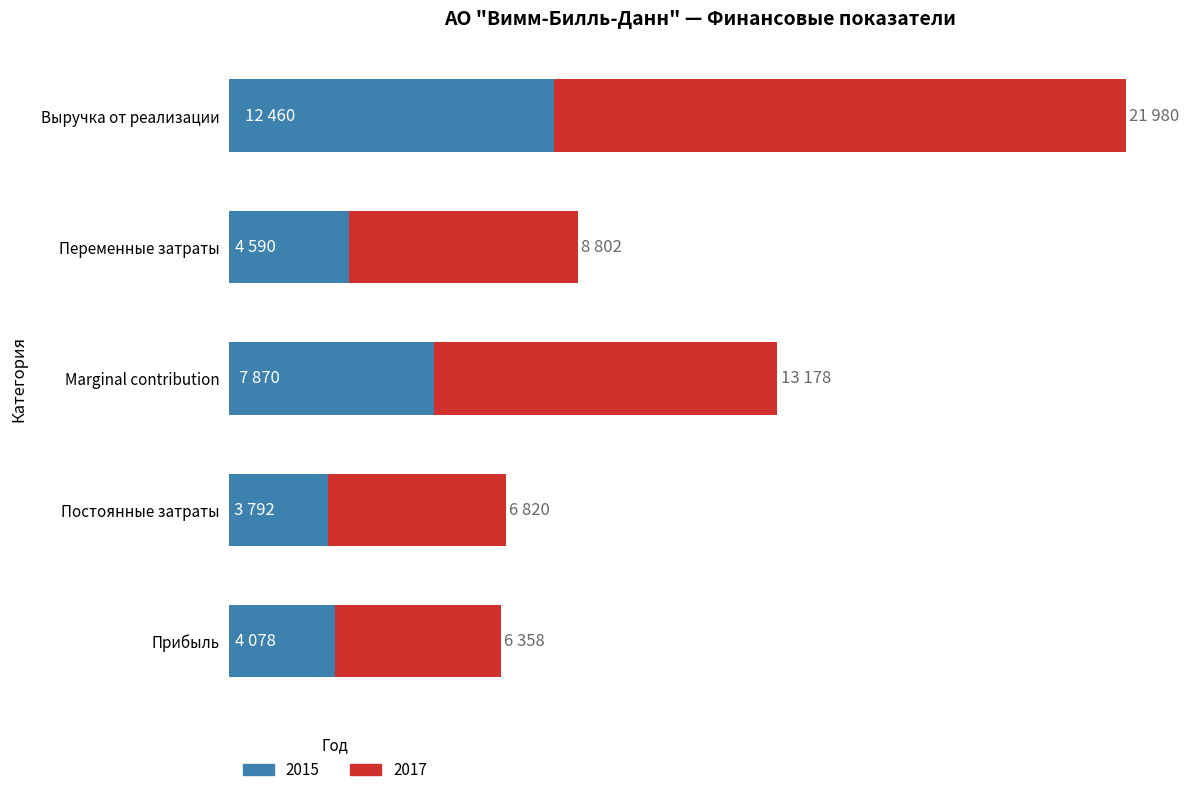

What is the difference between the maximum and minimum values in the 2015 series?

8668